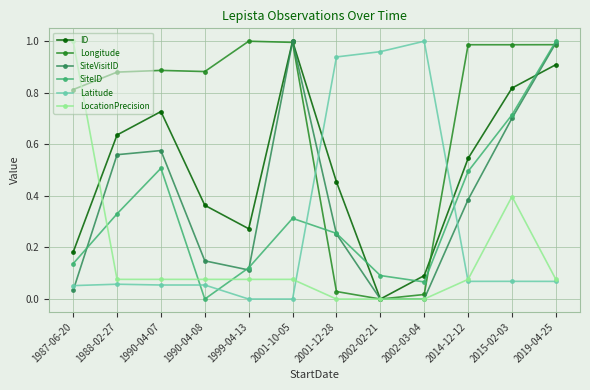

Which series has the largest total across all categories?

Longitude